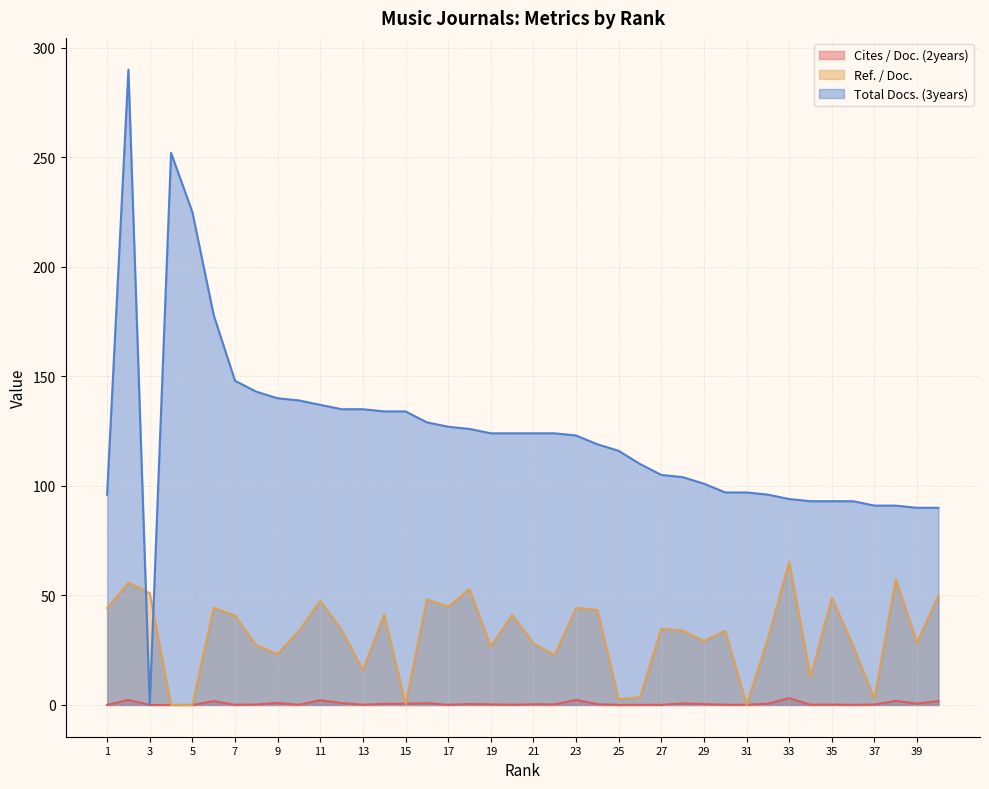

What is the difference between the highest and lowest values at 29?

100.6